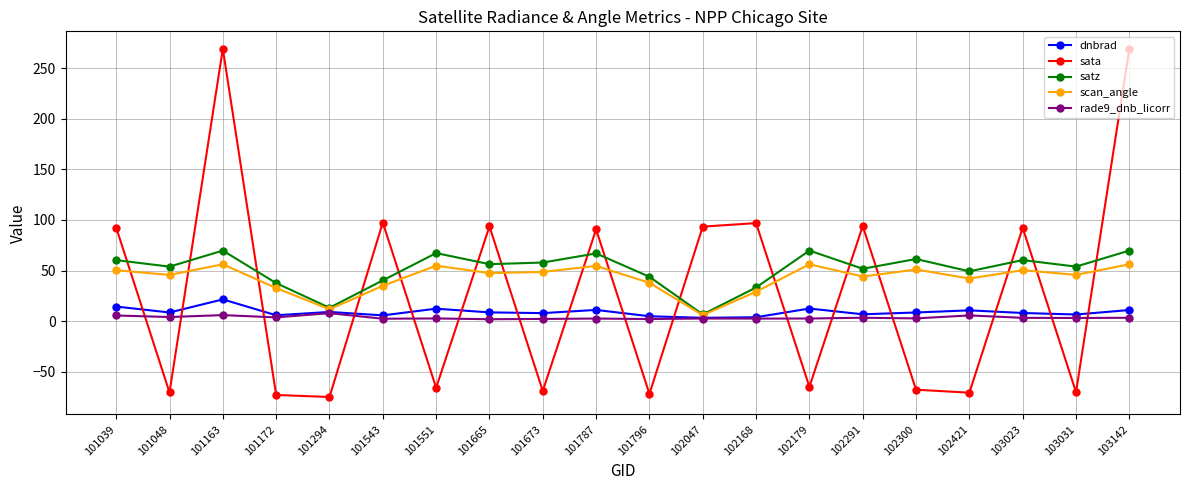

What is the sum of the satz values at 102168 and 101163?

103.0